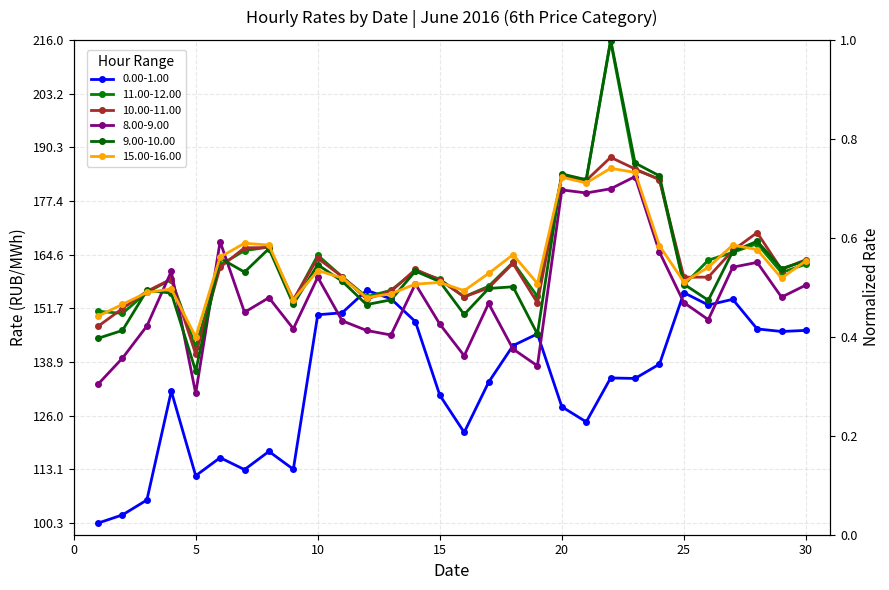

In 10.00-11.00, how many points are higher than both neighbors (excluding endpoints)?

8